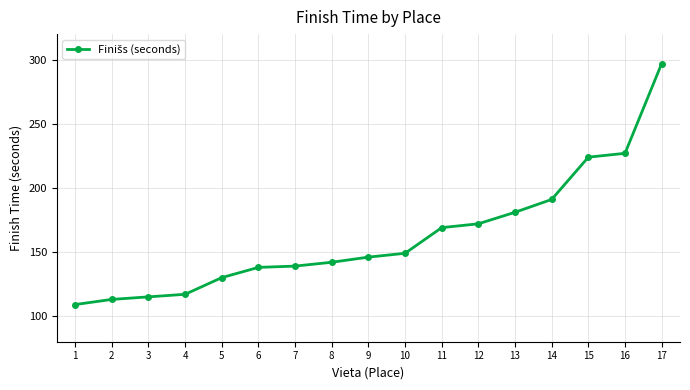

Does the chart have visible grid lines?

Yes